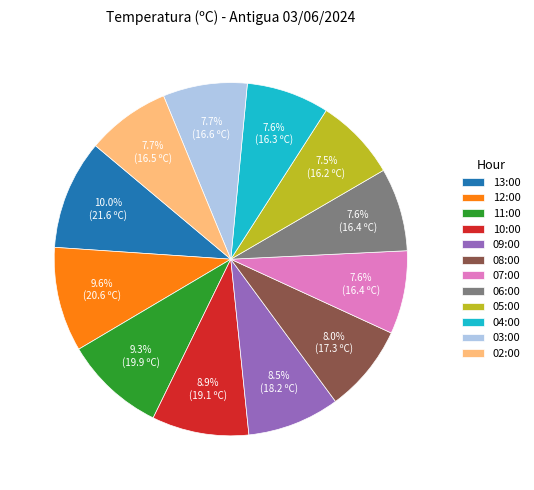

What percentage is NOT represented by 08:00?

92.0%